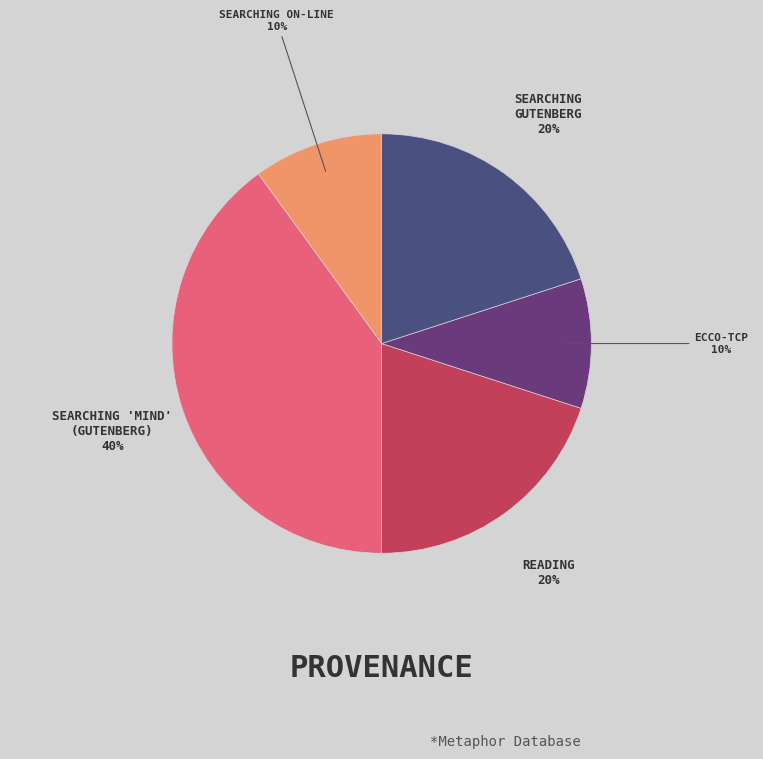

How many slices are in this pie chart?

5